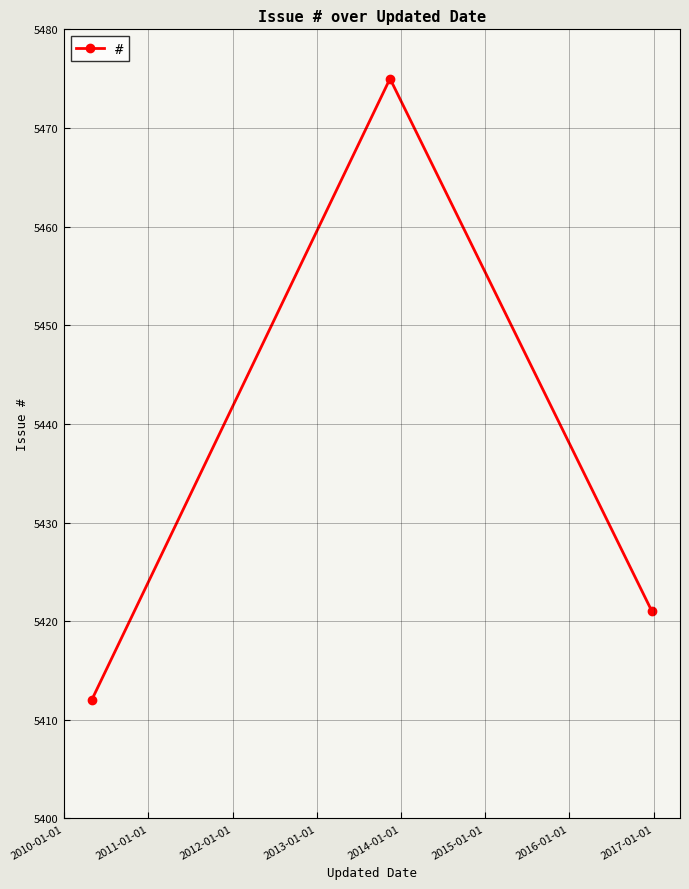

What is the greatest value displayed?

5475